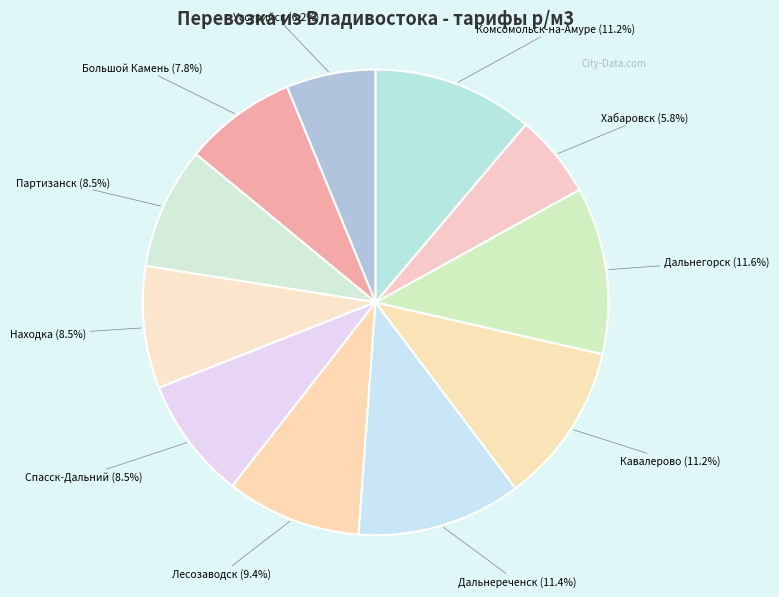

Is Дальнегорск the majority of the pie?

No